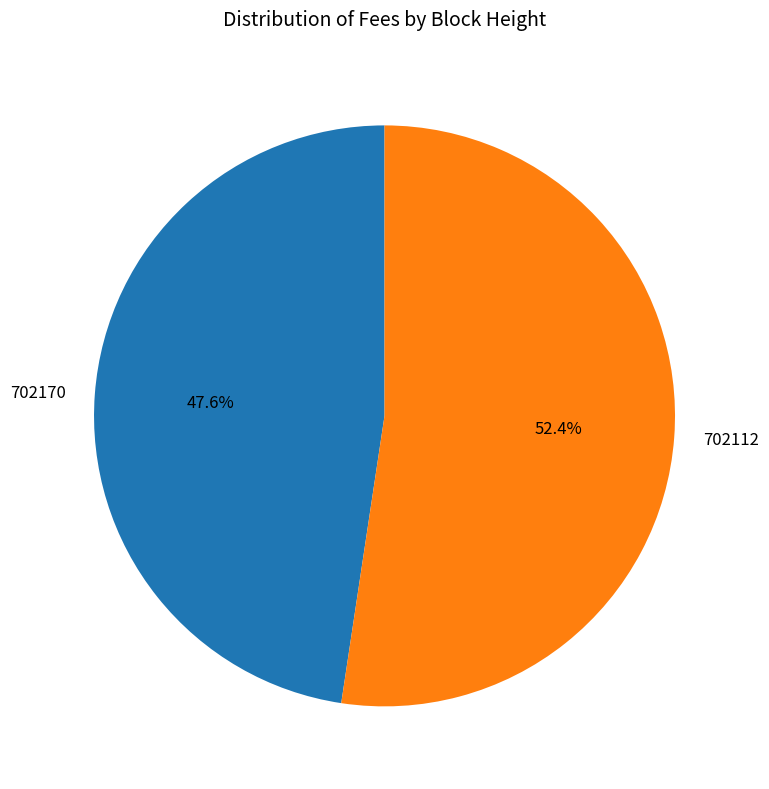

Count the number of slices in the pie.

2